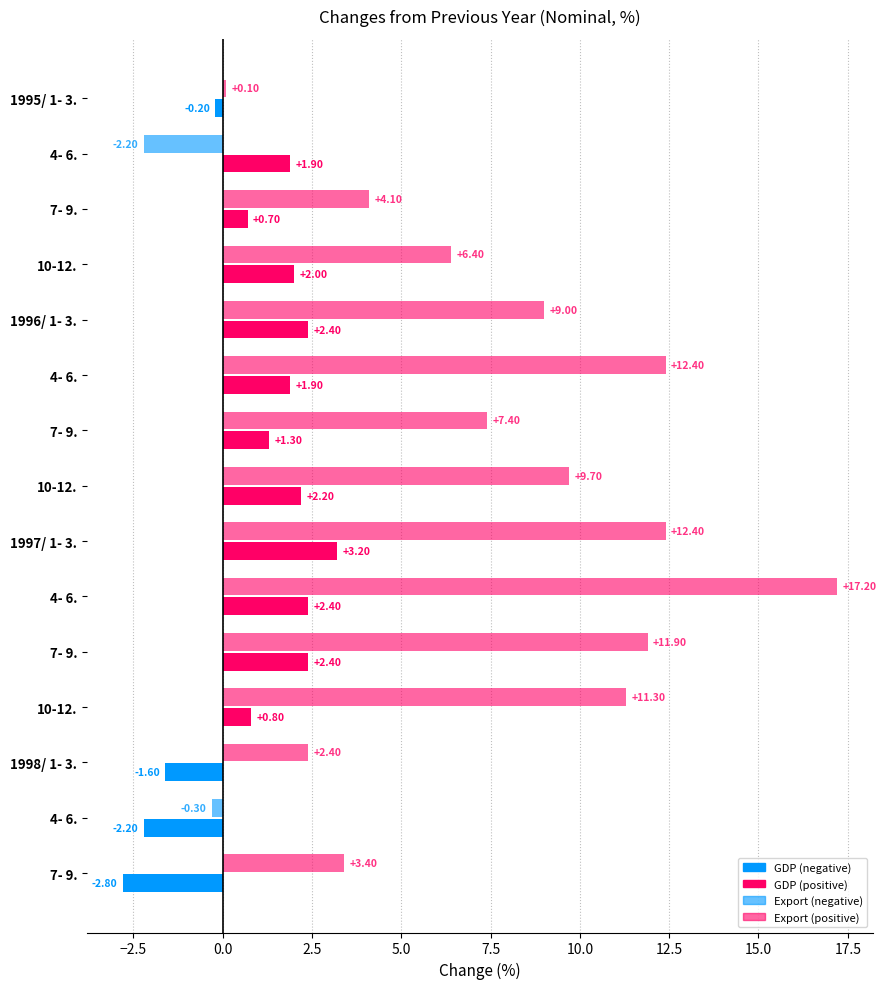

Count the number of data series in this chart.

2